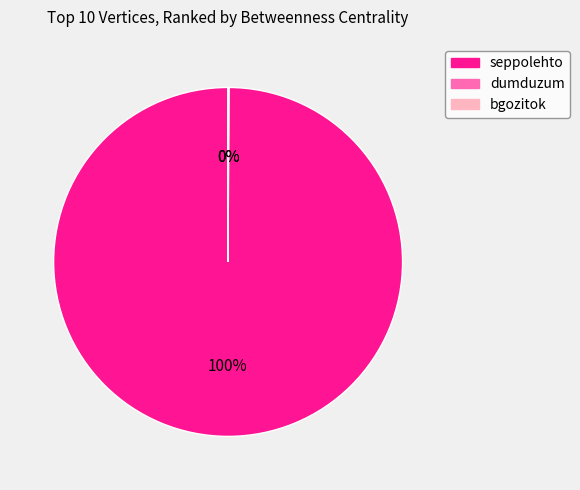

Is there any slice that represents more than half of the pie?

Yes